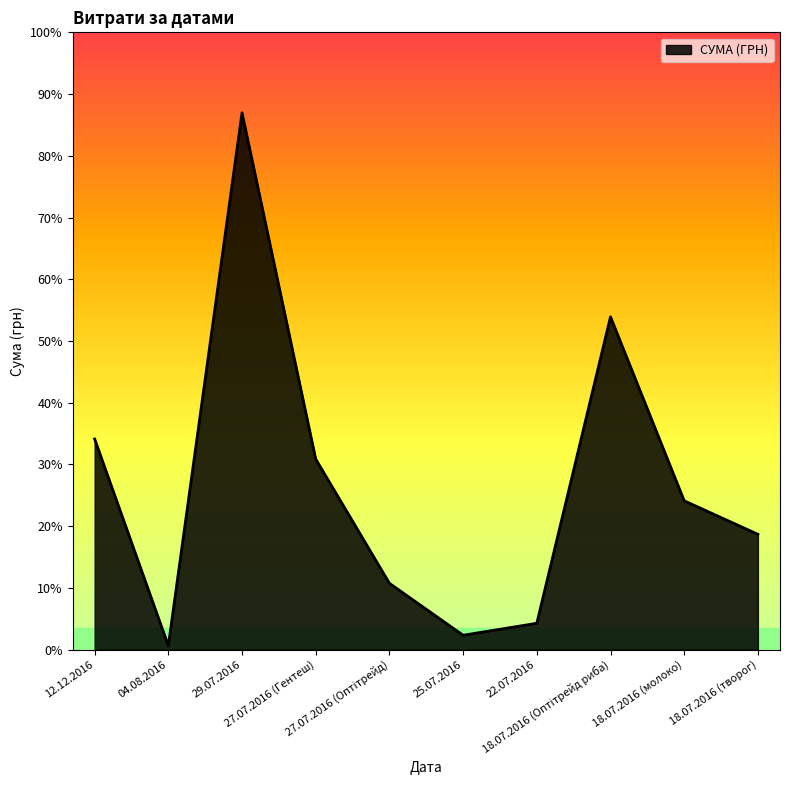

What is the label of the 5th point from the right?

25.07.2016